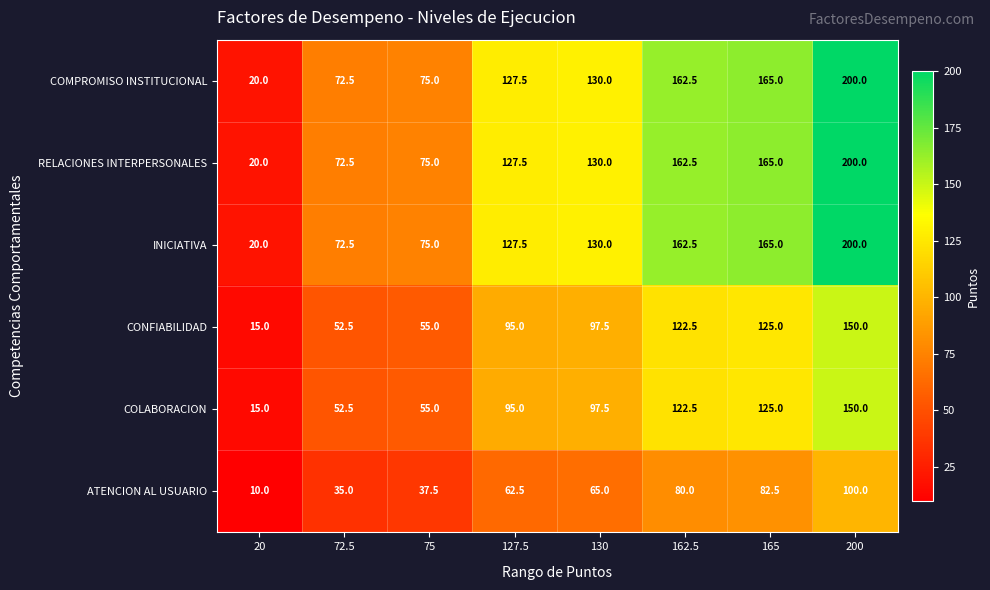

What is the difference between the highest and lowest values at 165?

82.5